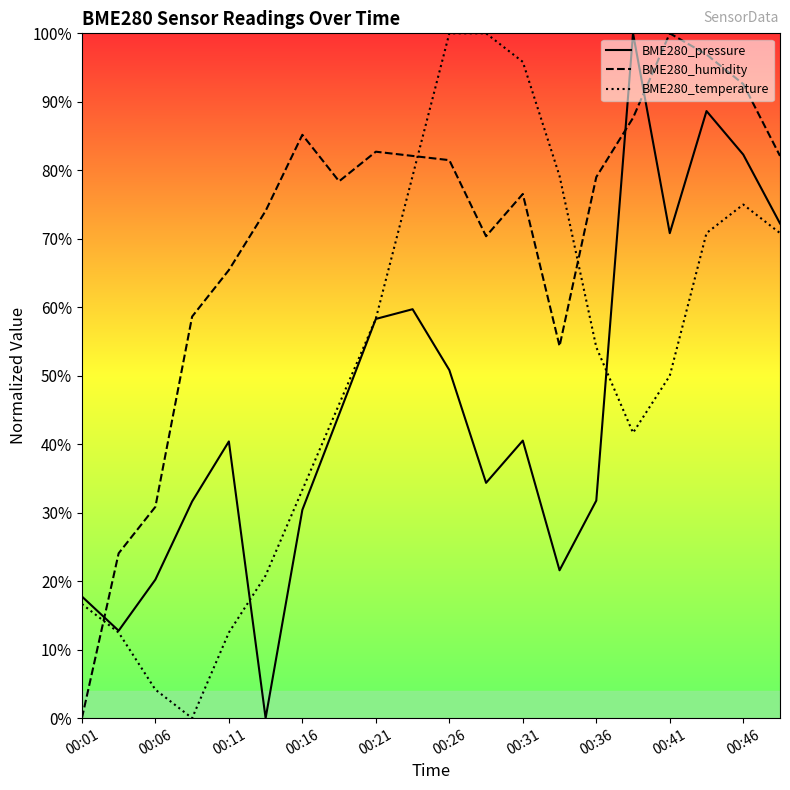

What are all the series names shown in the legend?

BME280_pressure, BME280_humidity, BME280_temperature